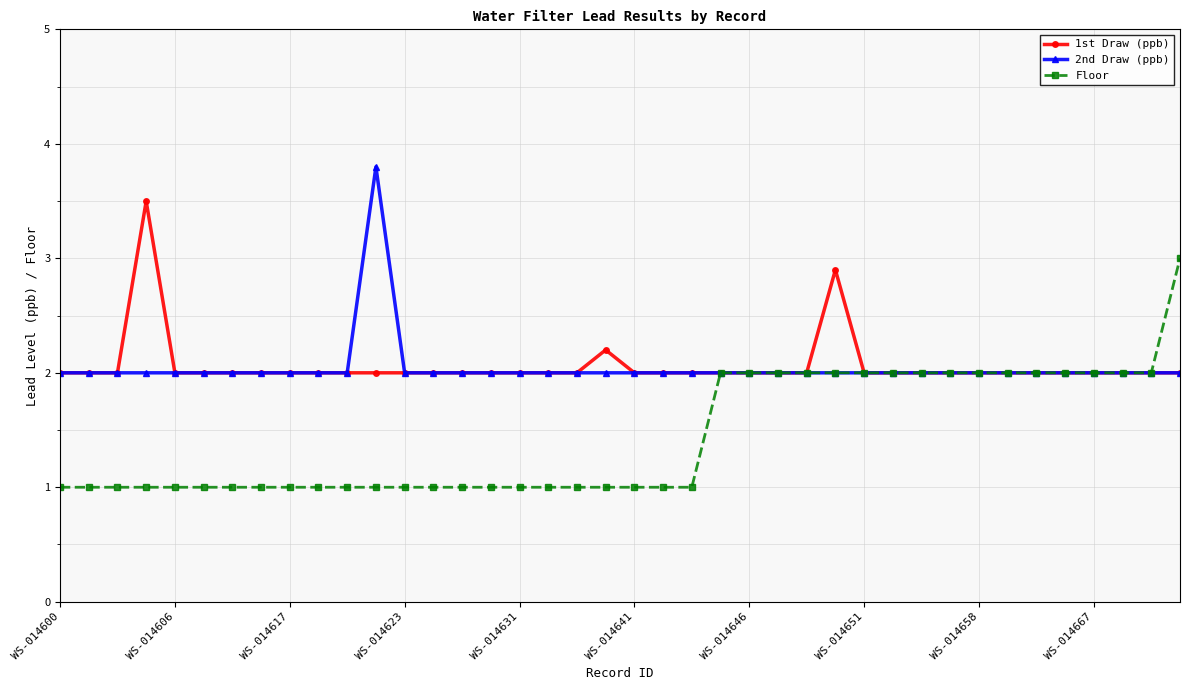

What is the lowest value of the 1st Draw (ppb) series?

2.0